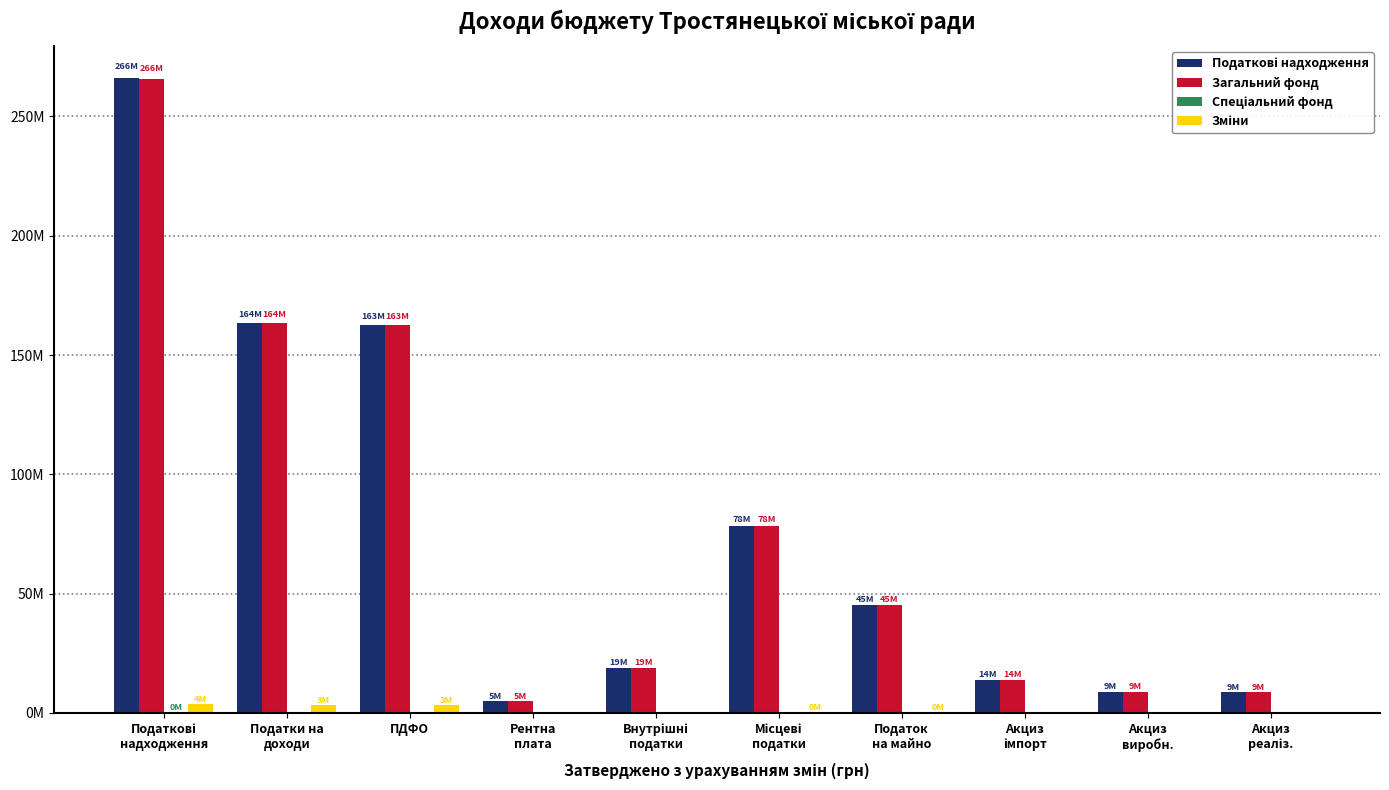

Are the bars horizontal?

No